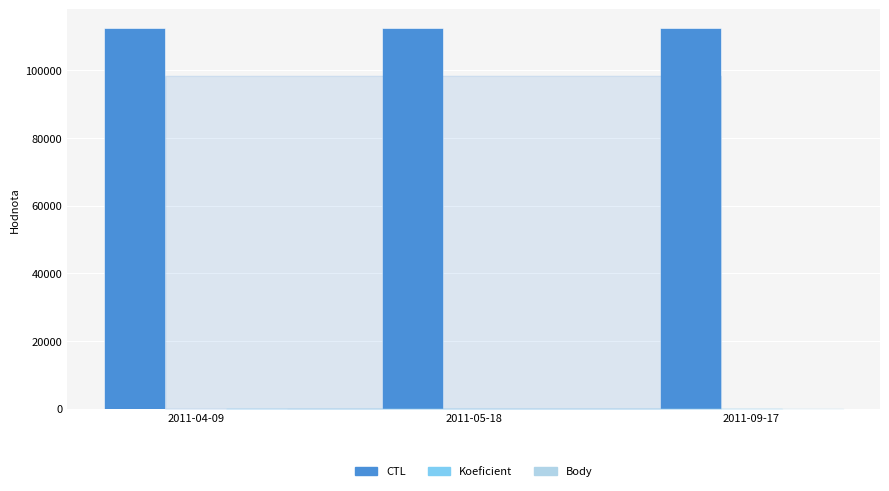

What are all the series names shown in the legend?

CTL, Koeficient, Body